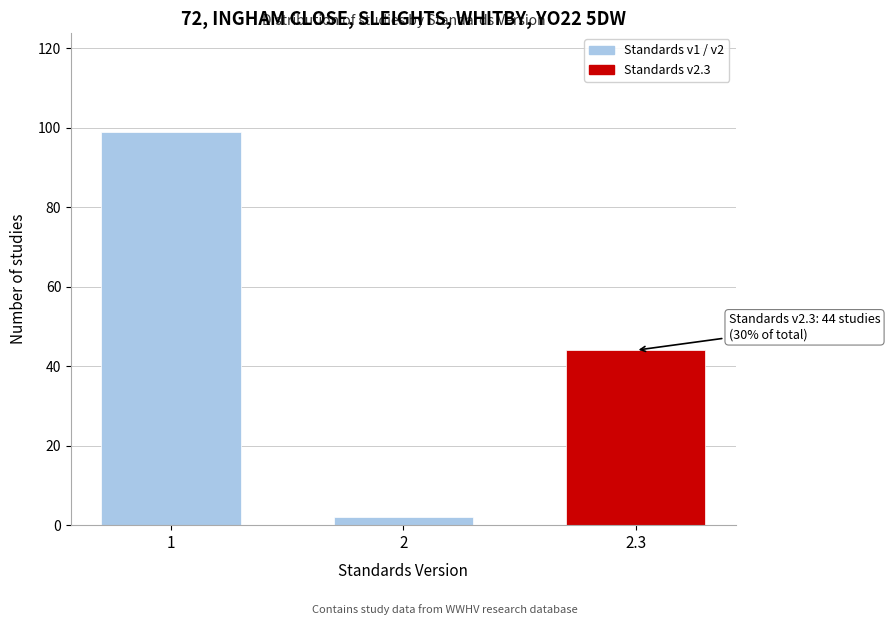

Reading left to right, extract all data points from this chart.

99	2	44